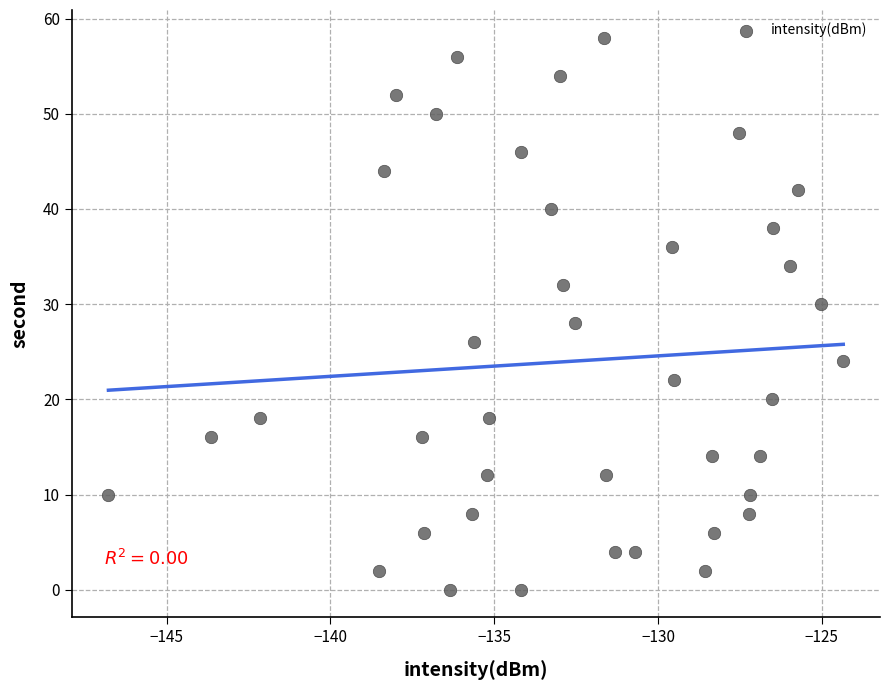

What is the range of Y values (max minus min)?

58